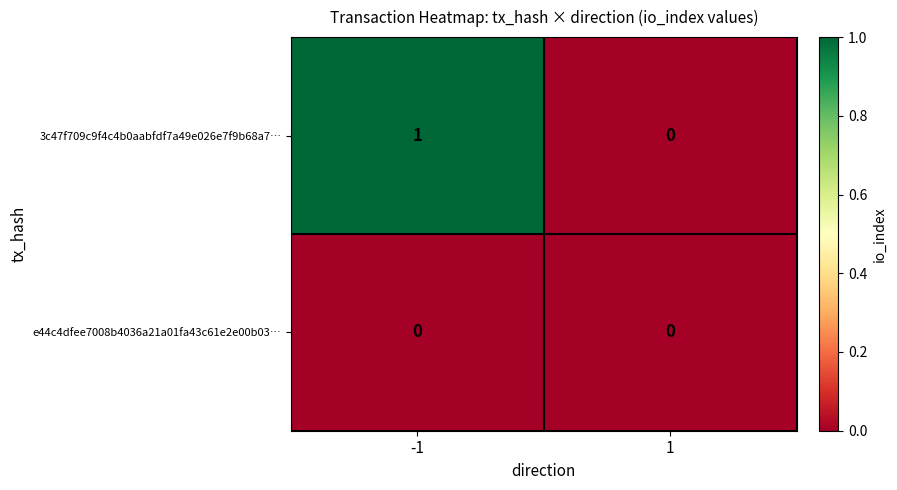

Rank the categories by 3c47f709c9f4c4b0aabfdf7a49e026e7f9b68a7… value from lowest to highest.

1, -1